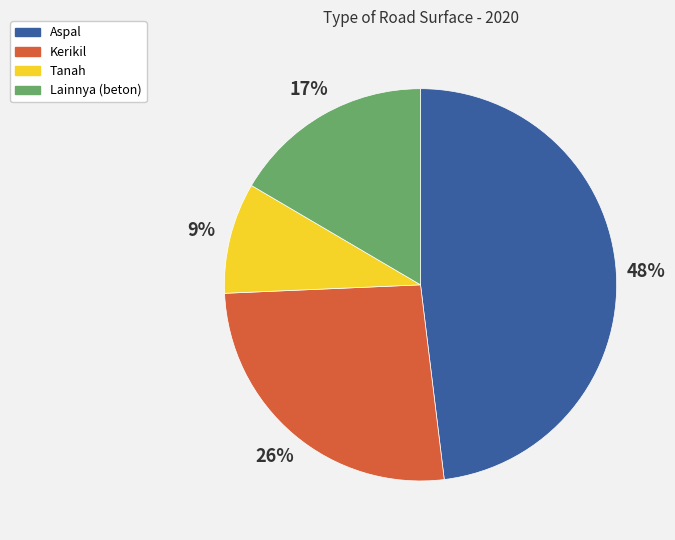

Does any single category account for the majority?

No